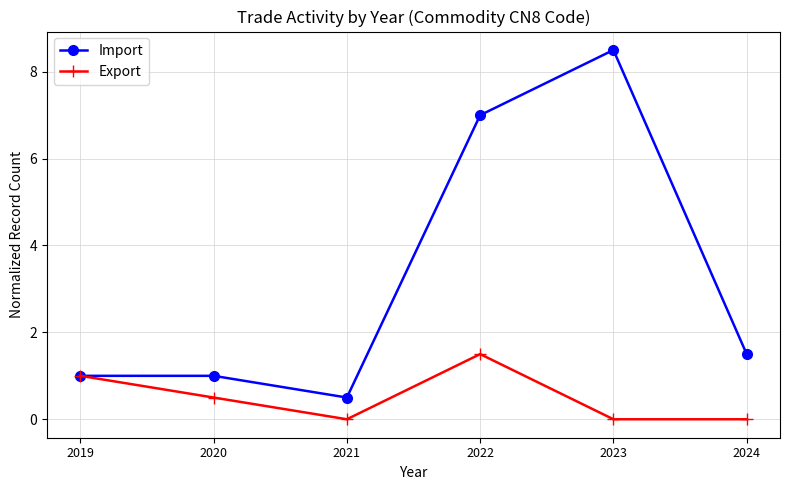

Where is the first local minimum for Export?

2021